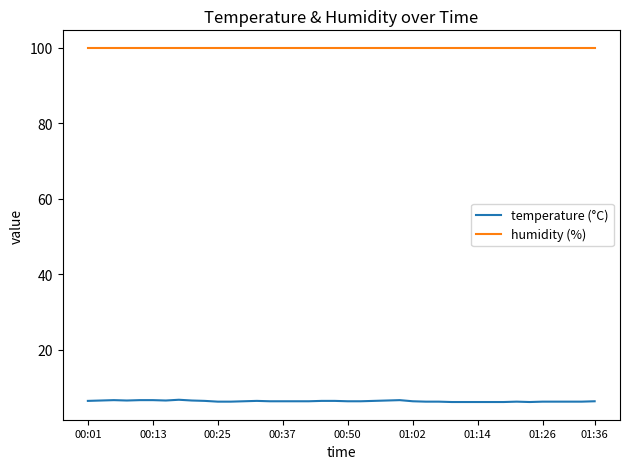

What is the highest value of the temperature (°C) series?

6.7